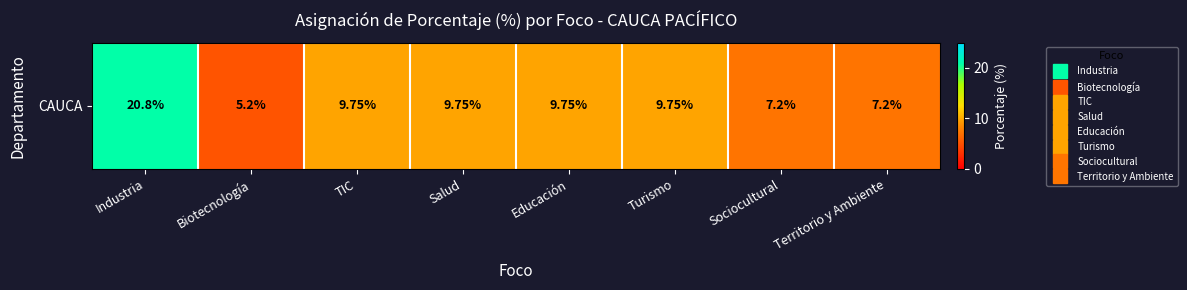

True or false: the data shows 16.8 at Salud.

False